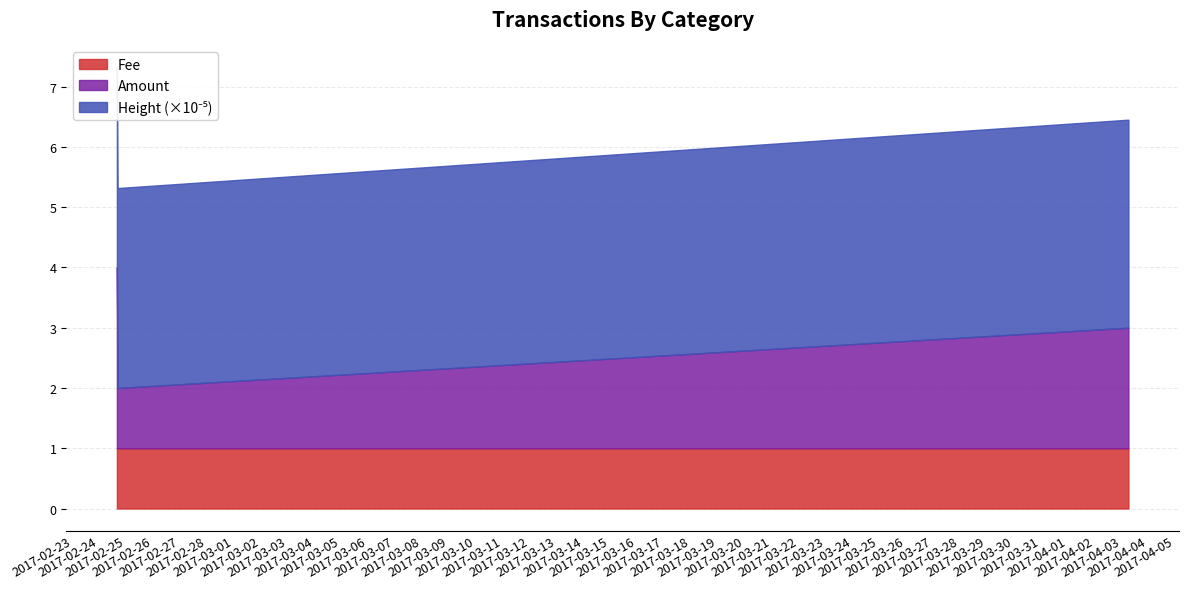

What is the average value of the Fee series?

1.0